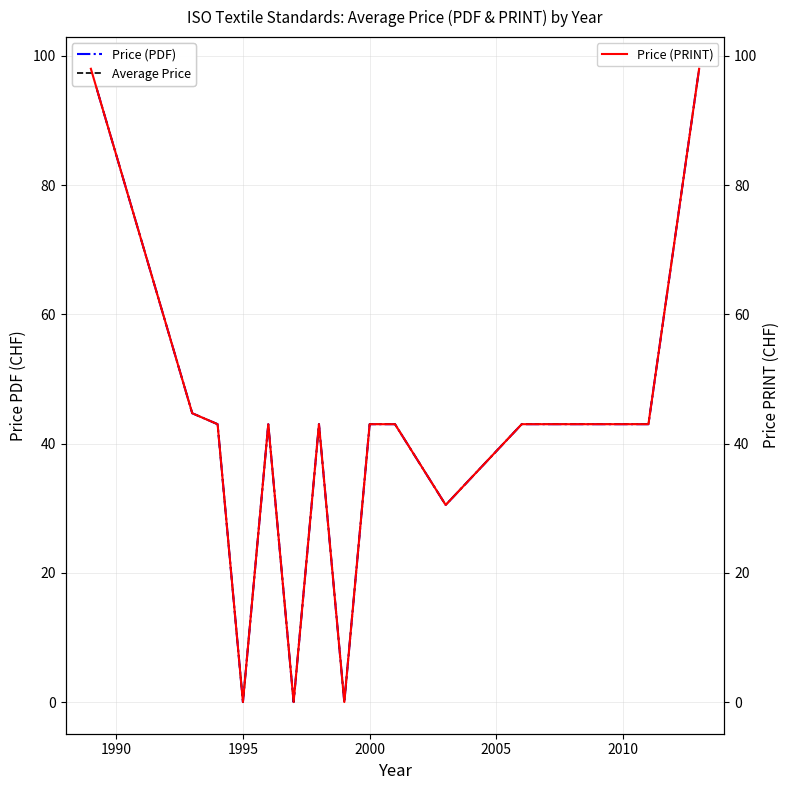

Is it true that Price (PDF) equals 31.2 at 7?

False